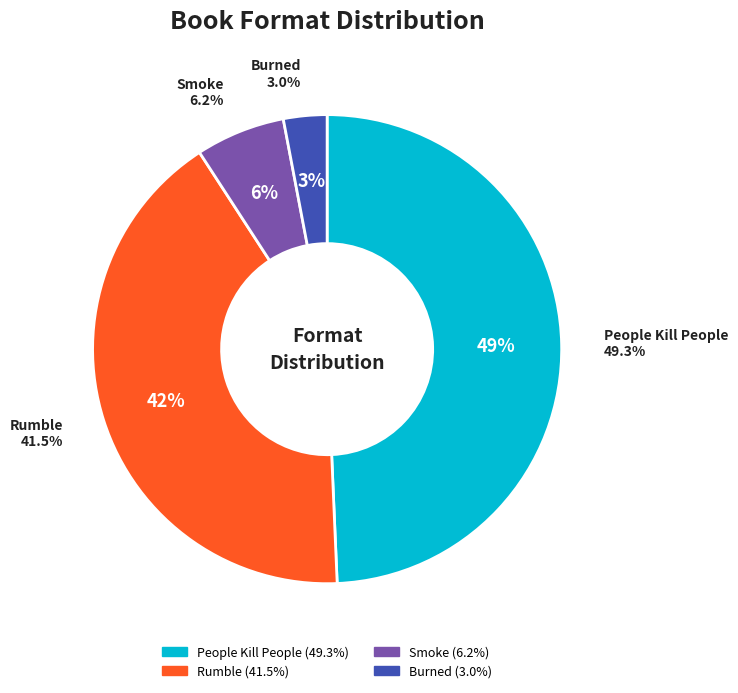

Which slice is the smallest?

Burned